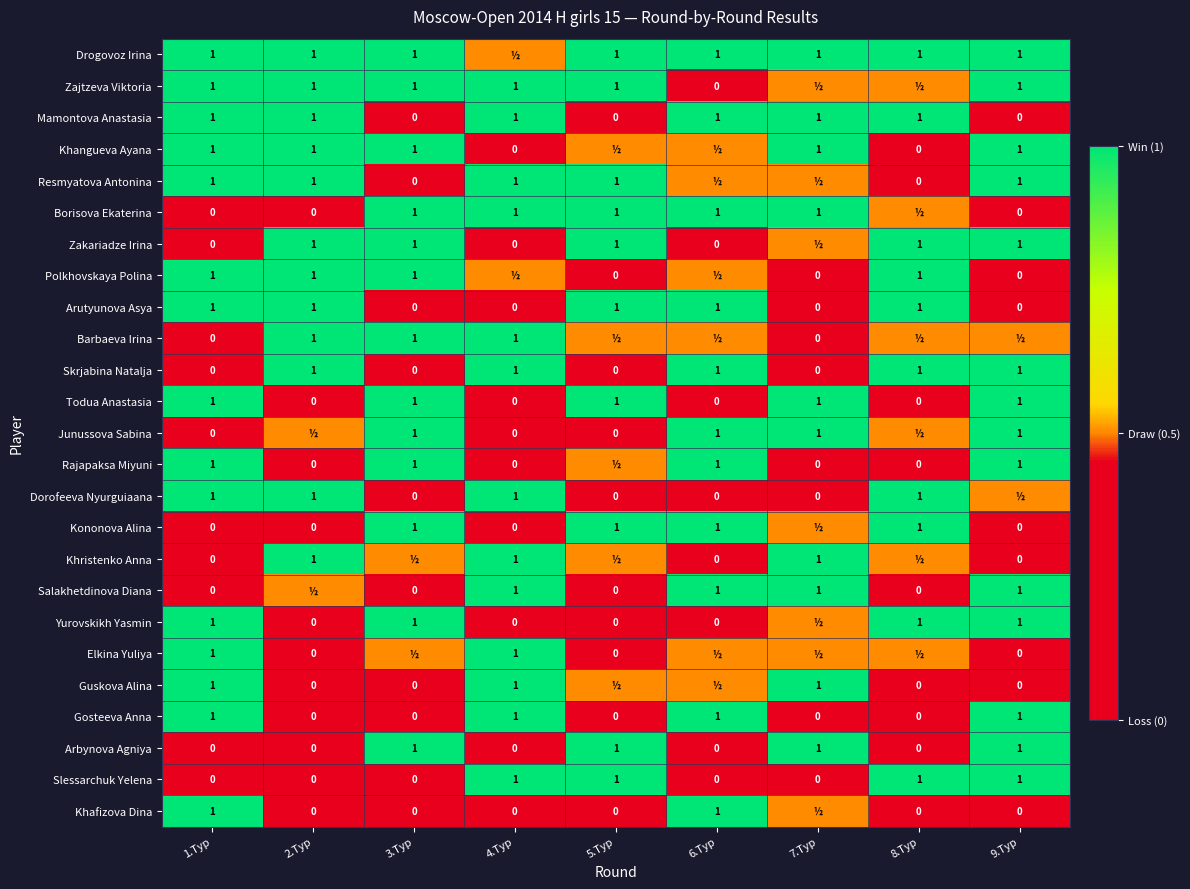

What is the greatest value displayed?

1.0